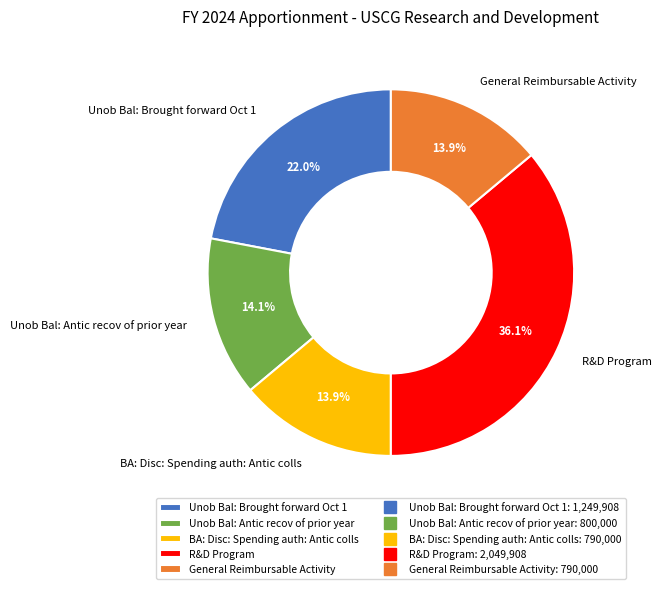

What percentage is the BA: Disc: Spending auth: Antic colls slice, to the nearest percent?

14%